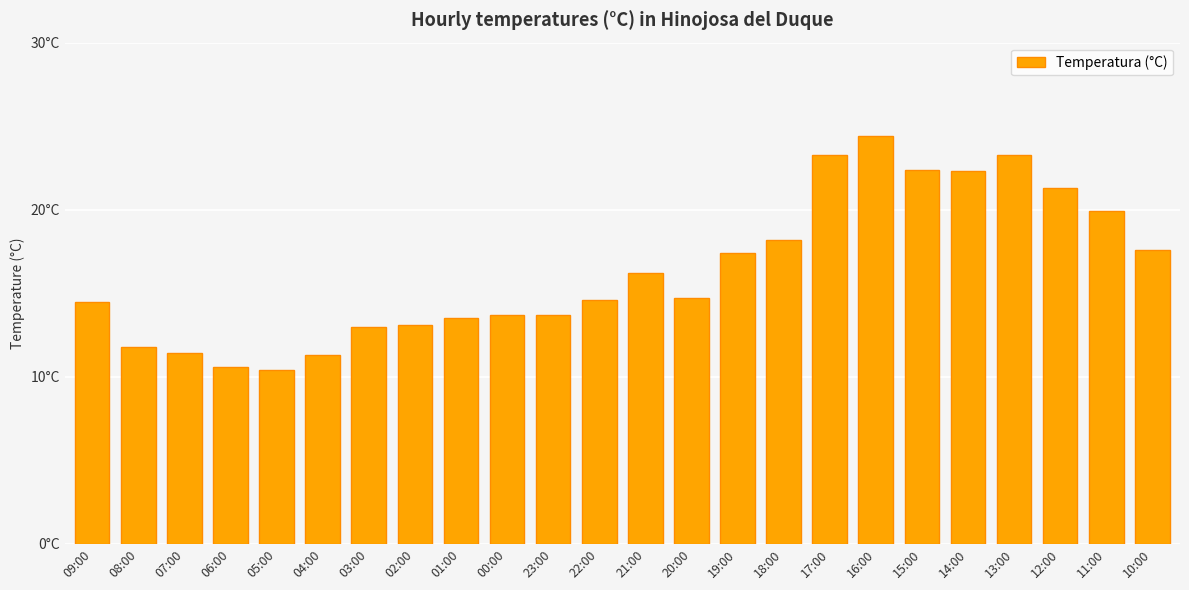

Reading left to right, list all the values displayed in this chart.

09:00=14.5	08:00=11.8	07:00=11.4	06:00=10.6	05:00=10.4	04:00=11.3	03:00=13.0	02:00=13.1	01:00=13.5	00:00=13.7	23:00=13.7	22:00=14.6	21:00=16.2	20:00=14.7	19:00=17.4	18:00=18.2	17:00=23.3	16:00=24.4	15:00=22.4	14:00=22.3	13:00=23.3	12:00=21.3	11:00=19.9	10:00=17.6